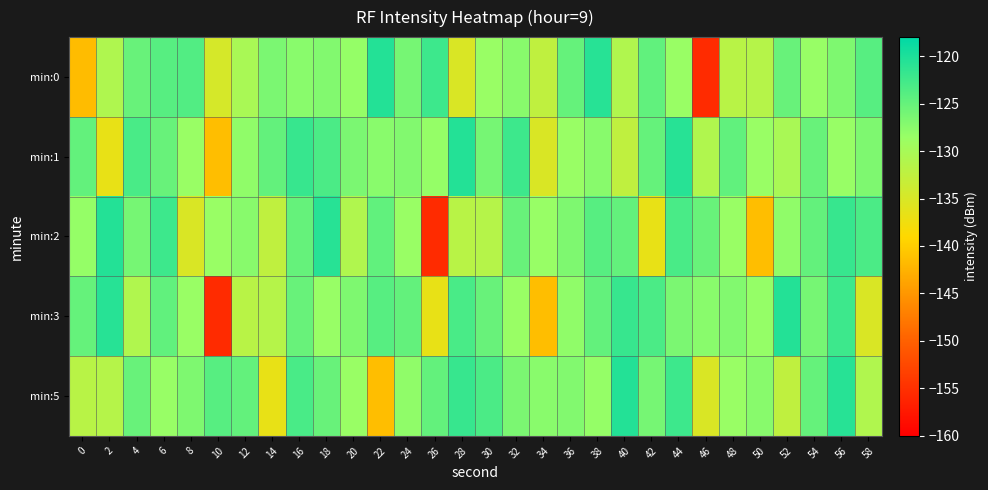

Which series has the largest range (max minus min)?

min:0